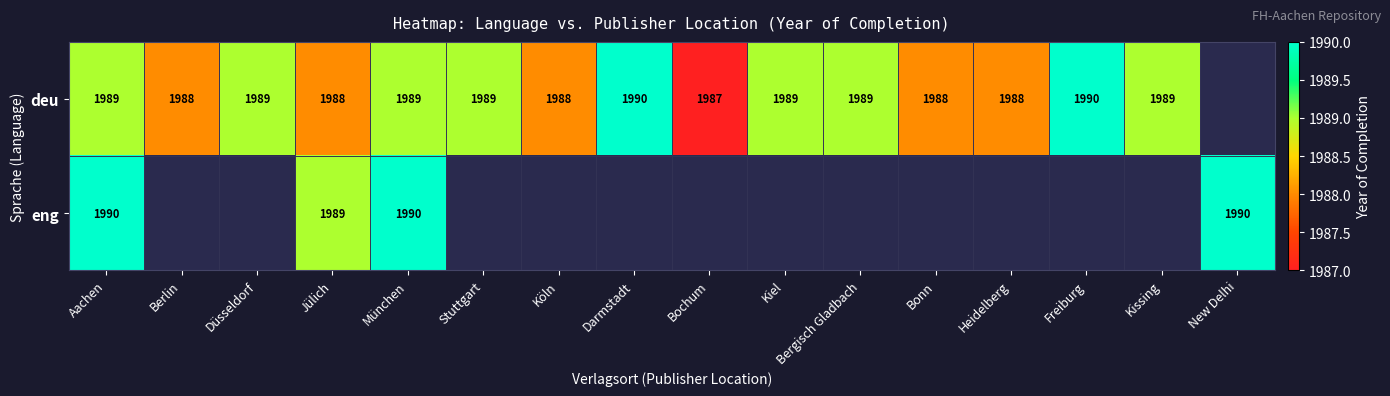

Which has a higher value, Düsseldorf or Bochum?

Düsseldorf